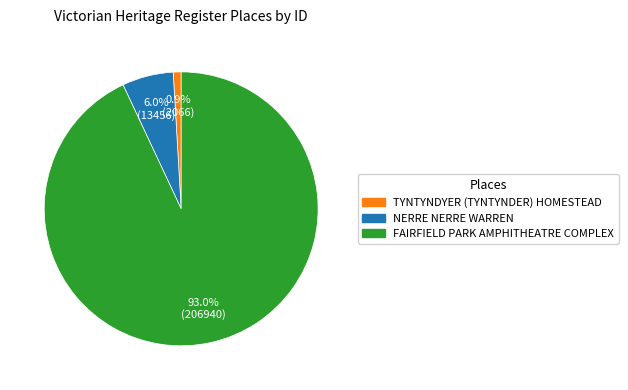

Count the number of slices in the pie.

3